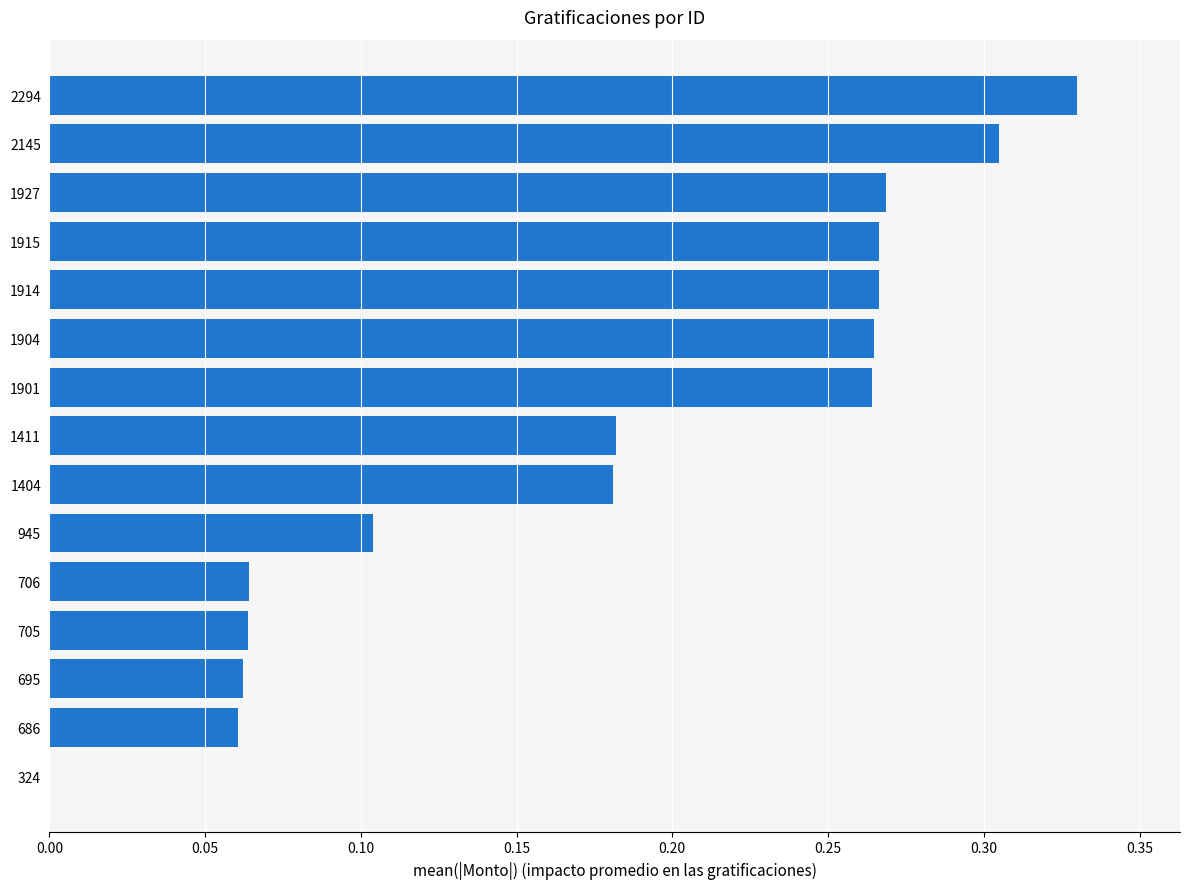

What is the change in value from 2145 to 324?

-0.3